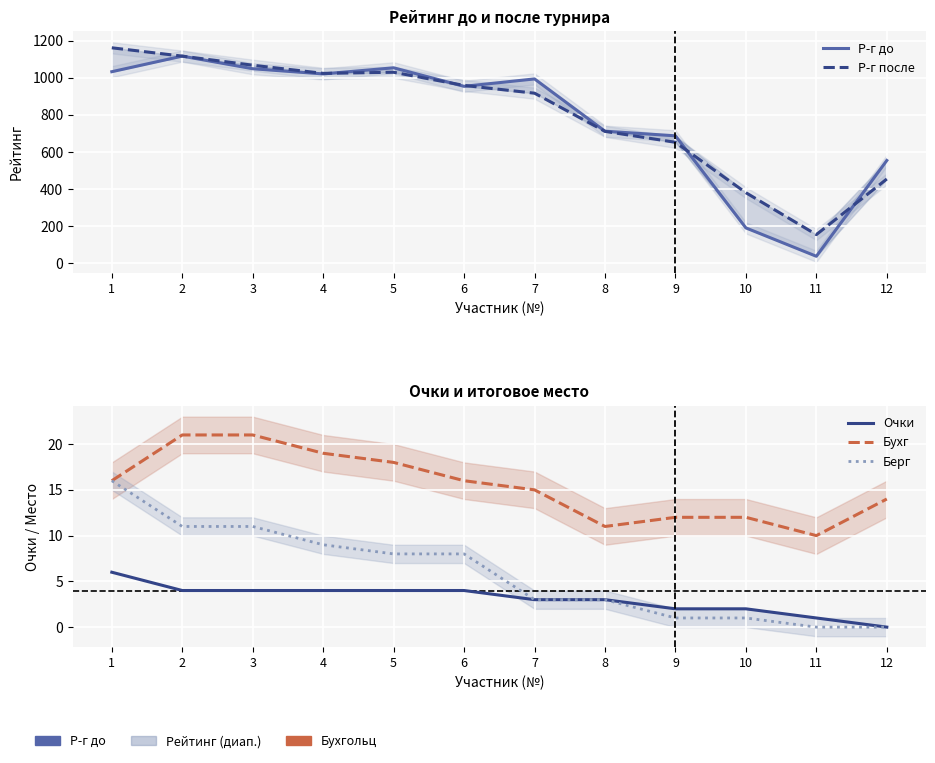

What is the value of the Р-г до point at the 11th from the left?

37